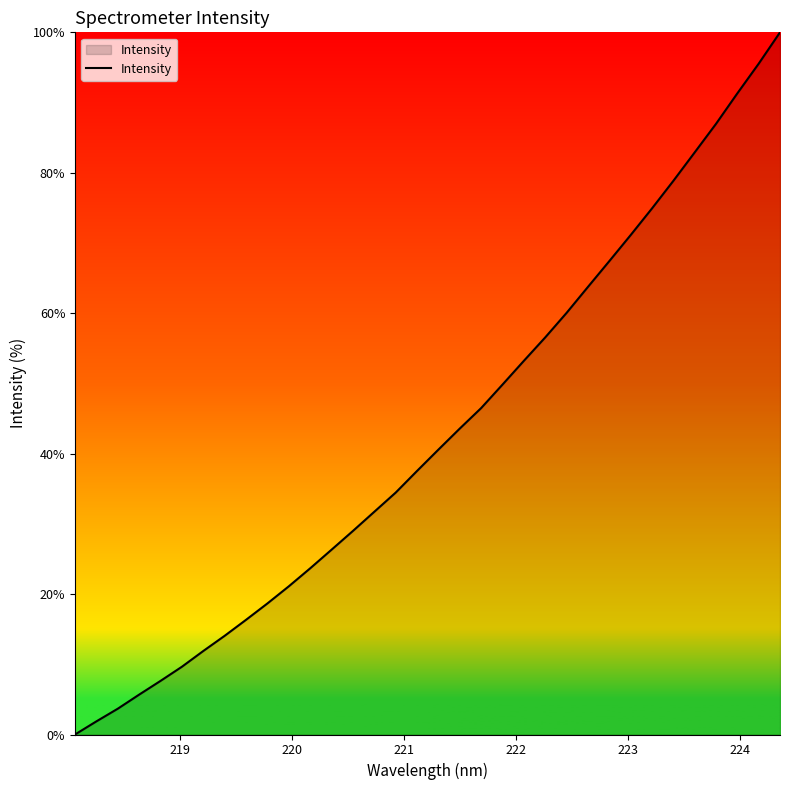

What is the difference between the maximum and minimum values?

100.0